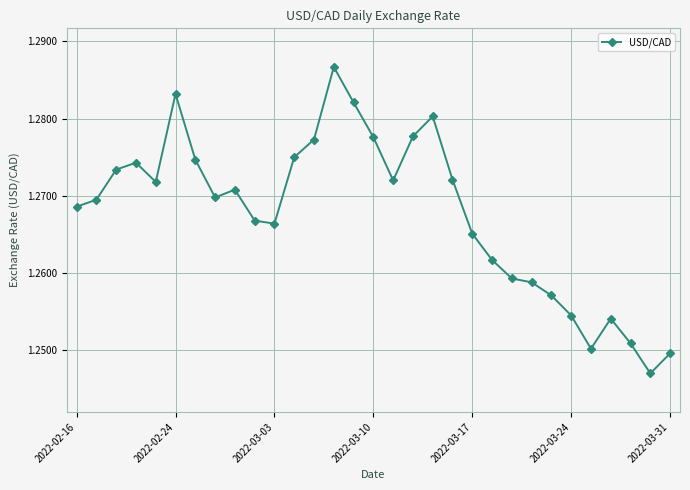

How many values are between 1 and 2?

31